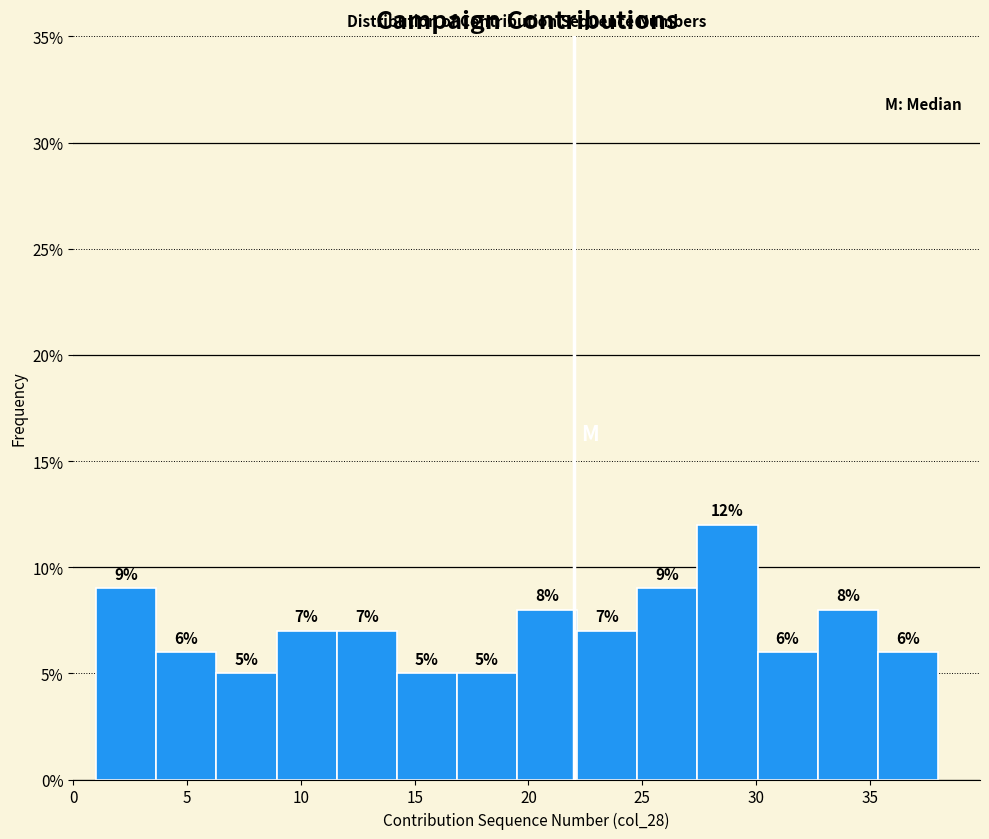

Which range on the x-axis has the tallest bar?

27.5 to 30.0